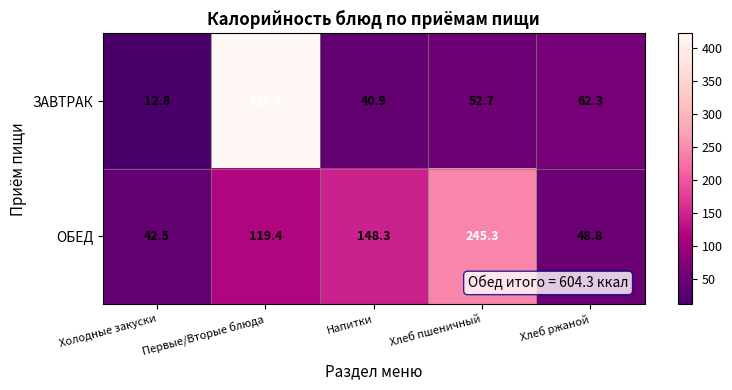

At which label does ОБЕД first exceed 119?

Первые/Вторые блюда